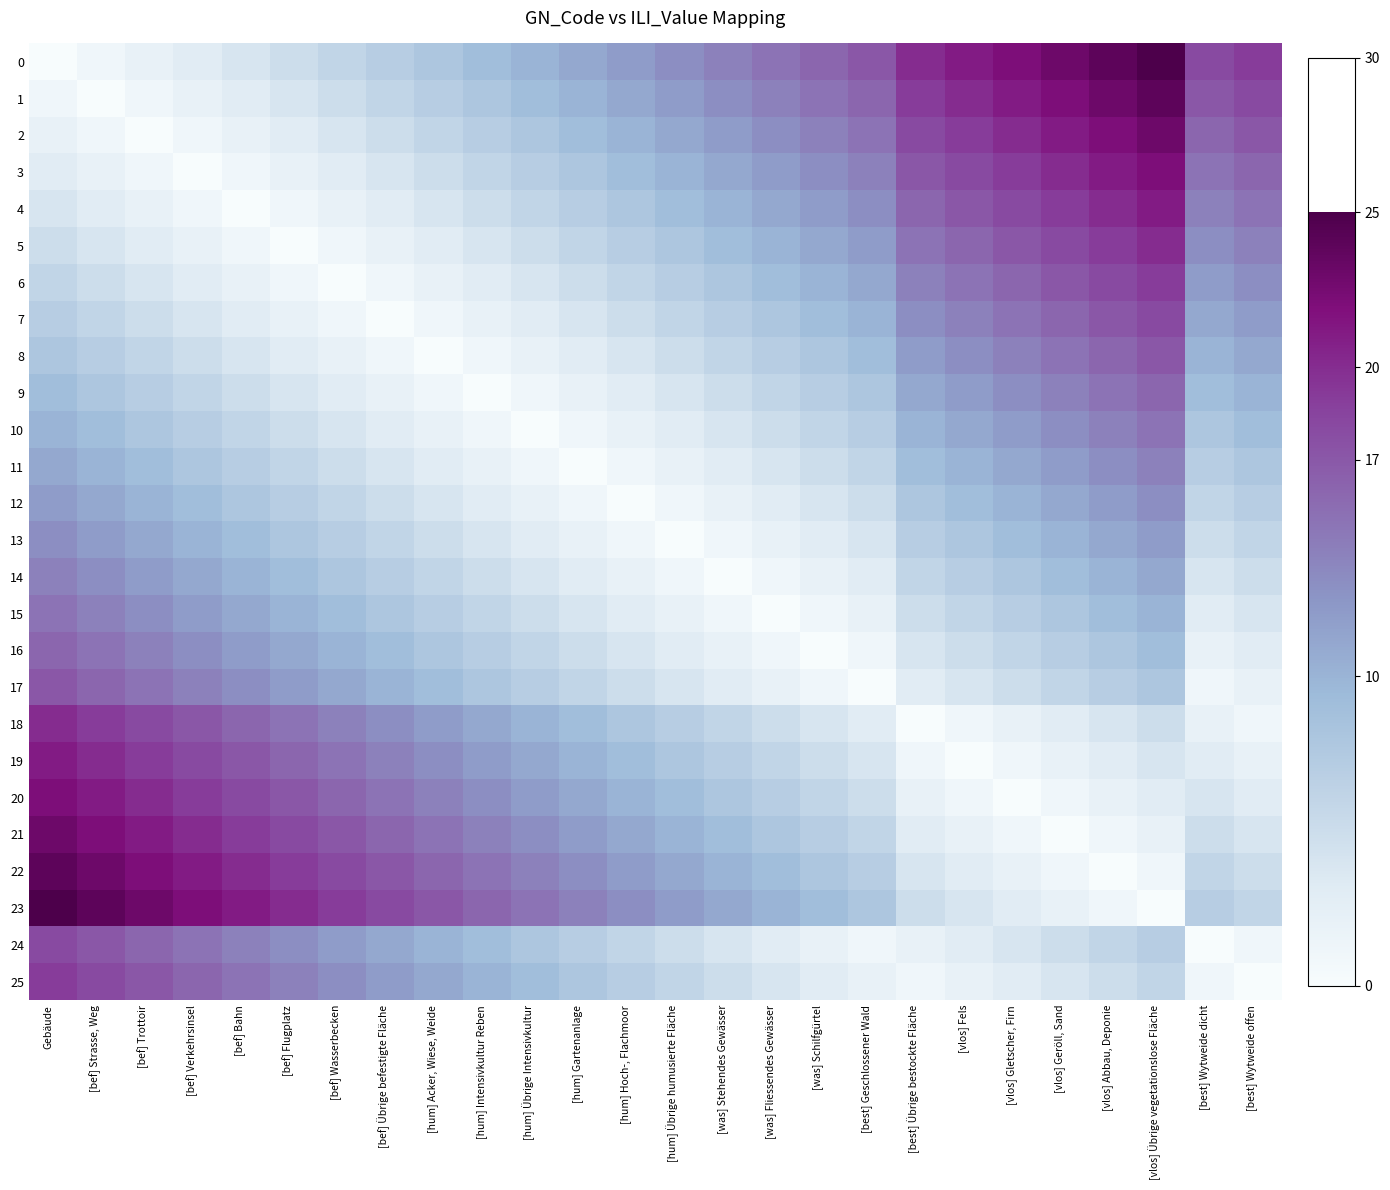

Reading left to right, extract all data points from this chart.

0: Gebäude=0	[bef] Strasse, Weg=1	[bef] Trottoir=2	[bef] Verkehrsinsel=3	[bef] Bahn=4	[bef] Flugplatz=5	[bef] Wasserbecken=6	[bef] Übrige befestigte Fläche=7	[hum] Acker, Wiese, Weide=8	[hum] Intensivkultur Reben=9	[hum] Übrige Intensivkultur=10	[hum] Gartenanlage=11	[hum] Hoch-, Flachmoor=12	[hum] Übrige humusierte Fläche=13	[was] Stehendes Gewässer=14	[was] Fliessendes Gewässer=15	[was] Schilfgürtel=16	[best] Geschlossener Wald=17	[best] Übrige bestockte Fläche=20	[vlos] Fels=21	[vlos] Gletscher, Firn=22	[vlos] Geröll, Sand=23	[vlos] Abbau, Deponie=24	[vlos] Übrige vegetationslose Fläche=25	[best] Wytweide dicht=18	[best] Wytweide offen=19
1: Gebäude=1	[bef] Strasse, Weg=0	[bef] Trottoir=1	[bef] Verkehrsinsel=2	[bef] Bahn=3	[bef] Flugplatz=4	[bef] Wasserbecken=5	[bef] Übrige befestigte Fläche=6	[hum] Acker, Wiese, Weide=7	[hum] Intensivkultur Reben=8	[hum] Übrige Intensivkultur=9	[hum] Gartenanlage=10	[hum] Hoch-, Flachmoor=11	[hum] Übrige humusierte Fläche=12	[was] Stehendes Gewässer=13	[was] Fliessendes Gewässer=14	[was] Schilfgürtel=15	[best] Geschlossener Wald=16	[best] Übrige bestockte Fläche=19	[vlos] Fels=20	[vlos] Gletscher, Firn=21	[vlos] Geröll, Sand=22	[vlos] Abbau, Deponie=23	[vlos] Übrige vegetationslose Fläche=24	[best] Wytweide dicht=17	[best] Wytweide offen=18
2: Gebäude=2	[bef] Strasse, Weg=1	[bef] Trottoir=0	[bef] Verkehrsinsel=1	[bef] Bahn=2	[bef] Flugplatz=3	[bef] Wasserbecken=4	[bef] Übrige befestigte Fläche=5	[hum] Acker, Wiese, Weide=6	[hum] Intensivkultur Reben=7	[hum] Übrige Intensivkultur=8	[hum] Gartenanlage=9	[hum] Hoch-, Flachmoor=10	[hum] Übrige humusierte Fläche=11	[was] Stehendes Gewässer=12	[was] Fliessendes Gewässer=13	[was] Schilfgürtel=14	[best] Geschlossener Wald=15	[best] Übrige bestockte Fläche=18	[vlos] Fels=19	[vlos] Gletscher, Firn=20	[vlos] Geröll, Sand=21	[vlos] Abbau, Deponie=22	[vlos] Übrige vegetationslose Fläche=23	[best] Wytweide dicht=16	[best] Wytweide offen=17
3: Gebäude=3	[bef] Strasse, Weg=2	[bef] Trottoir=1	[bef] Verkehrsinsel=0	[bef] Bahn=1	[bef] Flugplatz=2	[bef] Wasserbecken=3	[bef] Übrige befestigte Fläche=4	[hum] Acker, Wiese, Weide=5	[hum] Intensivkultur Reben=6	[hum] Übrige Intensivkultur=7	[hum] Gartenanlage=8	[hum] Hoch-, Flachmoor=9	[hum] Übrige humusierte Fläche=10	[was] Stehendes Gewässer=11	[was] Fliessendes Gewässer=12	[was] Schilfgürtel=13	[best] Geschlossener Wald=14	[best] Übrige bestockte Fläche=17	[vlos] Fels=18	[vlos] Gletscher, Firn=19	[vlos] Geröll, Sand=20	[vlos] Abbau, Deponie=21	[vlos] Übrige vegetationslose Fläche=22	[best] Wytweide dicht=15	[best] Wytweide offen=16
4: Gebäude=4	[bef] Strasse, Weg=3	[bef] Trottoir=2	[bef] Verkehrsinsel=1	[bef] Bahn=0	[bef] Flugplatz=1	[bef] Wasserbecken=2	[bef] Übrige befestigte Fläche=3	[hum] Acker, Wiese, Weide=4	[hum] Intensivkultur Reben=5	[hum] Übrige Intensivkultur=6	[hum] Gartenanlage=7	[hum] Hoch-, Flachmoor=8	[hum] Übrige humusierte Fläche=9	[was] Stehendes Gewässer=10	[was] Fliessendes Gewässer=11	[was] Schilfgürtel=12	[best] Geschlossener Wald=13	[best] Übrige bestockte Fläche=16	[vlos] Fels=17	[vlos] Gletscher, Firn=18	[vlos] Geröll, Sand=19	[vlos] Abbau, Deponie=20	[vlos] Übrige vegetationslose Fläche=21	[best] Wytweide dicht=14	[best] Wytweide offen=15
5: Gebäude=5	[bef] Strasse, Weg=4	[bef] Trottoir=3	[bef] Verkehrsinsel=2	[bef] Bahn=1	[bef] Flugplatz=0	[bef] Wasserbecken=1	[bef] Übrige befestigte Fläche=2	[hum] Acker, Wiese, Weide=3	[hum] Intensivkultur Reben=4	[hum] Übrige Intensivkultur=5	[hum] Gartenanlage=6	[hum] Hoch-, Flachmoor=7	[hum] Übrige humusierte Fläche=8	[was] Stehendes Gewässer=9	[was] Fliessendes Gewässer=10	[was] Schilfgürtel=11	[best] Geschlossener Wald=12	[best] Übrige bestockte Fläche=15	[vlos] Fels=16	[vlos] Gletscher, Firn=17	[vlos] Geröll, Sand=18	[vlos] Abbau, Deponie=19	[vlos] Übrige vegetationslose Fläche=20	[best] Wytweide dicht=13	[best] Wytweide offen=14
6: Gebäude=6	[bef] Strasse, Weg=5	[bef] Trottoir=4	[bef] Verkehrsinsel=3	[bef] Bahn=2	[bef] Flugplatz=1	[bef] Wasserbecken=0	[bef] Übrige befestigte Fläche=1	[hum] Acker, Wiese, Weide=2	[hum] Intensivkultur Reben=3	[hum] Übrige Intensivkultur=4	[hum] Gartenanlage=5	[hum] Hoch-, Flachmoor=6	[hum] Übrige humusierte Fläche=7	[was] Stehendes Gewässer=8	[was] Fliessendes Gewässer=9	[was] Schilfgürtel=10	[best] Geschlossener Wald=11	[best] Übrige bestockte Fläche=14	[vlos] Fels=15	[vlos] Gletscher, Firn=16	[vlos] Geröll, Sand=17	[vlos] Abbau, Deponie=18	[vlos] Übrige vegetationslose Fläche=19	[best] Wytweide dicht=12	[best] Wytweide offen=13
7: Gebäude=7	[bef] Strasse, Weg=6	[bef] Trottoir=5	[bef] Verkehrsinsel=4	[bef] Bahn=3	[bef] Flugplatz=2	[bef] Wasserbecken=1	[bef] Übrige befestigte Fläche=0	[hum] Acker, Wiese, Weide=1	[hum] Intensivkultur Reben=2	[hum] Übrige Intensivkultur=3	[hum] Gartenanlage=4	[hum] Hoch-, Flachmoor=5	[hum] Übrige humusierte Fläche=6	[was] Stehendes Gewässer=7	[was] Fliessendes Gewässer=8	[was] Schilfgürtel=9	[best] Geschlossener Wald=10	[best] Übrige bestockte Fläche=13	[vlos] Fels=14	[vlos] Gletscher, Firn=15	[vlos] Geröll, Sand=16	[vlos] Abbau, Deponie=17	[vlos] Übrige vegetationslose Fläche=18	[best] Wytweide dicht=11	[best] Wytweide offen=12
8: Gebäude=8	[bef] Strasse, Weg=7	[bef] Trottoir=6	[bef] Verkehrsinsel=5	[bef] Bahn=4	[bef] Flugplatz=3	[bef] Wasserbecken=2	[bef] Übrige befestigte Fläche=1	[hum] Acker, Wiese, Weide=0	[hum] Intensivkultur Reben=1	[hum] Übrige Intensivkultur=2	[hum] Gartenanlage=3	[hum] Hoch-, Flachmoor=4	[hum] Übrige humusierte Fläche=5	[was] Stehendes Gewässer=6	[was] Fliessendes Gewässer=7	[was] Schilfgürtel=8	[best] Geschlossener Wald=9	[best] Übrige bestockte Fläche=12	[vlos] Fels=13	[vlos] Gletscher, Firn=14	[vlos] Geröll, Sand=15	[vlos] Abbau, Deponie=16	[vlos] Übrige vegetationslose Fläche=17	[best] Wytweide dicht=10	[best] Wytweide offen=11
9: Gebäude=9	[bef] Strasse, Weg=8	[bef] Trottoir=7	[bef] Verkehrsinsel=6	[bef] Bahn=5	[bef] Flugplatz=4	[bef] Wasserbecken=3	[bef] Übrige befestigte Fläche=2	[hum] Acker, Wiese, Weide=1	[hum] Intensivkultur Reben=0	[hum] Übrige Intensivkultur=1	[hum] Gartenanlage=2	[hum] Hoch-, Flachmoor=3	[hum] Übrige humusierte Fläche=4	[was] Stehendes Gewässer=5	[was] Fliessendes Gewässer=6	[was] Schilfgürtel=7	[best] Geschlossener Wald=8	[best] Übrige bestockte Fläche=11	[vlos] Fels=12	[vlos] Gletscher, Firn=13	[vlos] Geröll, Sand=14	[vlos] Abbau, Deponie=15	[vlos] Übrige vegetationslose Fläche=16	[best] Wytweide dicht=9	[best] Wytweide offen=10
10: Gebäude=10	[bef] Strasse, Weg=9	[bef] Trottoir=8	[bef] Verkehrsinsel=7	[bef] Bahn=6	[bef] Flugplatz=5	[bef] Wasserbecken=4	[bef] Übrige befestigte Fläche=3	[hum] Acker, Wiese, Weide=2	[hum] Intensivkultur Reben=1	[hum] Übrige Intensivkultur=0	[hum] Gartenanlage=1	[hum] Hoch-, Flachmoor=2	[hum] Übrige humusierte Fläche=3	[was] Stehendes Gewässer=4	[was] Fliessendes Gewässer=5	[was] Schilfgürtel=6	[best] Geschlossener Wald=7	[best] Übrige bestockte Fläche=10	[vlos] Fels=11	[vlos] Gletscher, Firn=12	[vlos] Geröll, Sand=13	[vlos] Abbau, Deponie=14	[vlos] Übrige vegetationslose Fläche=15	[best] Wytweide dicht=8	[best] Wytweide offen=9
11: Gebäude=11	[bef] Strasse, Weg=10	[bef] Trottoir=9	[bef] Verkehrsinsel=8	[bef] Bahn=7	[bef] Flugplatz=6	[bef] Wasserbecken=5	[bef] Übrige befestigte Fläche=4	[hum] Acker, Wiese, Weide=3	[hum] Intensivkultur Reben=2	[hum] Übrige Intensivkultur=1	[hum] Gartenanlage=0	[hum] Hoch-, Flachmoor=1	[hum] Übrige humusierte Fläche=2	[was] Stehendes Gewässer=3	[was] Fliessendes Gewässer=4	[was] Schilfgürtel=5	[best] Geschlossener Wald=6	[best] Übrige bestockte Fläche=9	[vlos] Fels=10	[vlos] Gletscher, Firn=11	[vlos] Geröll, Sand=12	[vlos] Abbau, Deponie=13	[vlos] Übrige vegetationslose Fläche=14	[best] Wytweide dicht=7	[best] Wytweide offen=8
12: Gebäude=12	[bef] Strasse, Weg=11	[bef] Trottoir=10	[bef] Verkehrsinsel=9	[bef] Bahn=8	[bef] Flugplatz=7	[bef] Wasserbecken=6	[bef] Übrige befestigte Fläche=5	[hum] Acker, Wiese, Weide=4	[hum] Intensivkultur Reben=3	[hum] Übrige Intensivkultur=2	[hum] Gartenanlage=1	[hum] Hoch-, Flachmoor=0	[hum] Übrige humusierte Fläche=1	[was] Stehendes Gewässer=2	[was] Fliessendes Gewässer=3	[was] Schilfgürtel=4	[best] Geschlossener Wald=5	[best] Übrige bestockte Fläche=8	[vlos] Fels=9	[vlos] Gletscher, Firn=10	[vlos] Geröll, Sand=11	[vlos] Abbau, Deponie=12	[vlos] Übrige vegetationslose Fläche=13	[best] Wytweide dicht=6	[best] Wytweide offen=7
13: Gebäude=13	[bef] Strasse, Weg=12	[bef] Trottoir=11	[bef] Verkehrsinsel=10	[bef] Bahn=9	[bef] Flugplatz=8	[bef] Wasserbecken=7	[bef] Übrige befestigte Fläche=6	[hum] Acker, Wiese, Weide=5	[hum] Intensivkultur Reben=4	[hum] Übrige Intensivkultur=3	[hum] Gartenanlage=2	[hum] Hoch-, Flachmoor=1	[hum] Übrige humusierte Fläche=0	[was] Stehendes Gewässer=1	[was] Fliessendes Gewässer=2	[was] Schilfgürtel=3	[best] Geschlossener Wald=4	[best] Übrige bestockte Fläche=7	[vlos] Fels=8	[vlos] Gletscher, Firn=9	[vlos] Geröll, Sand=10	[vlos] Abbau, Deponie=11	[vlos] Übrige vegetationslose Fläche=12	[best] Wytweide dicht=5	[best] Wytweide offen=6
14: Gebäude=14	[bef] Strasse, Weg=13	[bef] Trottoir=12	[bef] Verkehrsinsel=11	[bef] Bahn=10	[bef] Flugplatz=9	[bef] Wasserbecken=8	[bef] Übrige befestigte Fläche=7	[hum] Acker, Wiese, Weide=6	[hum] Intensivkultur Reben=5	[hum] Übrige Intensivkultur=4	[hum] Gartenanlage=3	[hum] Hoch-, Flachmoor=2	[hum] Übrige humusierte Fläche=1	[was] Stehendes Gewässer=0	[was] Fliessendes Gewässer=1	[was] Schilfgürtel=2	[best] Geschlossener Wald=3	[best] Übrige bestockte Fläche=6	[vlos] Fels=7	[vlos] Gletscher, Firn=8	[vlos] Geröll, Sand=9	[vlos] Abbau, Deponie=10	[vlos] Übrige vegetationslose Fläche=11	[best] Wytweide dicht=4	[best] Wytweide offen=5
15: Gebäude=15	[bef] Strasse, Weg=14	[bef] Trottoir=13	[bef] Verkehrsinsel=12	[bef] Bahn=11	[bef] Flugplatz=10	[bef] Wasserbecken=9	[bef] Übrige befestigte Fläche=8	[hum] Acker, Wiese, Weide=7	[hum] Intensivkultur Reben=6	[hum] Übrige Intensivkultur=5	[hum] Gartenanlage=4	[hum] Hoch-, Flachmoor=3	[hum] Übrige humusierte Fläche=2	[was] Stehendes Gewässer=1	[was] Fliessendes Gewässer=0	[was] Schilfgürtel=1	[best] Geschlossener Wald=2	[best] Übrige bestockte Fläche=5	[vlos] Fels=6	[vlos] Gletscher, Firn=7	[vlos] Geröll, Sand=8	[vlos] Abbau, Deponie=9	[vlos] Übrige vegetationslose Fläche=10	[best] Wytweide dicht=3	[best] Wytweide offen=4
16: Gebäude=16	[bef] Strasse, Weg=15	[bef] Trottoir=14	[bef] Verkehrsinsel=13	[bef] Bahn=12	[bef] Flugplatz=11	[bef] Wasserbecken=10	[bef] Übrige befestigte Fläche=9	[hum] Acker, Wiese, Weide=8	[hum] Intensivkultur Reben=7	[hum] Übrige Intensivkultur=6	[hum] Gartenanlage=5	[hum] Hoch-, Flachmoor=4	[hum] Übrige humusierte Fläche=3	[was] Stehendes Gewässer=2	[was] Fliessendes Gewässer=1	[was] Schilfgürtel=0	[best] Geschlossener Wald=1	[best] Übrige bestockte Fläche=4	[vlos] Fels=5	[vlos] Gletscher, Firn=6	[vlos] Geröll, Sand=7	[vlos] Abbau, Deponie=8	[vlos] Übrige vegetationslose Fläche=9	[best] Wytweide dicht=2	[best] Wytweide offen=3
17: Gebäude=17	[bef] Strasse, Weg=16	[bef] Trottoir=15	[bef] Verkehrsinsel=14	[bef] Bahn=13	[bef] Flugplatz=12	[bef] Wasserbecken=11	[bef] Übrige befestigte Fläche=10	[hum] Acker, Wiese, Weide=9	[hum] Intensivkultur Reben=8	[hum] Übrige Intensivkultur=7	[hum] Gartenanlage=6	[hum] Hoch-, Flachmoor=5	[hum] Übrige humusierte Fläche=4	[was] Stehendes Gewässer=3	[was] Fliessendes Gewässer=2	[was] Schilfgürtel=1	[best] Geschlossener Wald=0	[best] Übrige bestockte Fläche=3	[vlos] Fels=4	[vlos] Gletscher, Firn=5	[vlos] Geröll, Sand=6	[vlos] Abbau, Deponie=7	[vlos] Übrige vegetationslose Fläche=8	[best] Wytweide dicht=1	[best] Wytweide offen=2
18: Gebäude=20	[bef] Strasse, Weg=19	[bef] Trottoir=18	[bef] Verkehrsinsel=17	[bef] Bahn=16	[bef] Flugplatz=15	[bef] Wasserbecken=14	[bef] Übrige befestigte Fläche=13	[hum] Acker, Wiese, Weide=12	[hum] Intensivkultur Reben=11	[hum] Übrige Intensivkultur=10	[hum] Gartenanlage=9	[hum] Hoch-, Flachmoor=8	[hum] Übrige humusierte Fläche=7	[was] Stehendes Gewässer=6	[was] Fliessendes Gewässer=5	[was] Schilfgürtel=4	[best] Geschlossener Wald=3	[best] Übrige bestockte Fläche=0	[vlos] Fels=1	[vlos] Gletscher, Firn=2	[vlos] Geröll, Sand=3	[vlos] Abbau, Deponie=4	[vlos] Übrige vegetationslose Fläche=5	[best] Wytweide dicht=2	[best] Wytweide offen=1
19: Gebäude=21	[bef] Strasse, Weg=20	[bef] Trottoir=19	[bef] Verkehrsinsel=18	[bef] Bahn=17	[bef] Flugplatz=16	[bef] Wasserbecken=15	[bef] Übrige befestigte Fläche=14	[hum] Acker, Wiese, Weide=13	[hum] Intensivkultur Reben=12	[hum] Übrige Intensivkultur=11	[hum] Gartenanlage=10	[hum] Hoch-, Flachmoor=9	[hum] Übrige humusierte Fläche=8	[was] Stehendes Gewässer=7	[was] Fliessendes Gewässer=6	[was] Schilfgürtel=5	[best] Geschlossener Wald=4	[best] Übrige bestockte Fläche=1	[vlos] Fels=0	[vlos] Gletscher, Firn=1	[vlos] Geröll, Sand=2	[vlos] Abbau, Deponie=3	[vlos] Übrige vegetationslose Fläche=4	[best] Wytweide dicht=3	[best] Wytweide offen=2
20: Gebäude=22	[bef] Strasse, Weg=21	[bef] Trottoir=20	[bef] Verkehrsinsel=19	[bef] Bahn=18	[bef] Flugplatz=17	[bef] Wasserbecken=16	[bef] Übrige befestigte Fläche=15	[hum] Acker, Wiese, Weide=14	[hum] Intensivkultur Reben=13	[hum] Übrige Intensivkultur=12	[hum] Gartenanlage=11	[hum] Hoch-, Flachmoor=10	[hum] Übrige humusierte Fläche=9	[was] Stehendes Gewässer=8	[was] Fliessendes Gewässer=7	[was] Schilfgürtel=6	[best] Geschlossener Wald=5	[best] Übrige bestockte Fläche=2	[vlos] Fels=1	[vlos] Gletscher, Firn=0	[vlos] Geröll, Sand=1	[vlos] Abbau, Deponie=2	[vlos] Übrige vegetationslose Fläche=3	[best] Wytweide dicht=4	[best] Wytweide offen=3
21: Gebäude=23	[bef] Strasse, Weg=22	[bef] Trottoir=21	[bef] Verkehrsinsel=20	[bef] Bahn=19	[bef] Flugplatz=18	[bef] Wasserbecken=17	[bef] Übrige befestigte Fläche=16	[hum] Acker, Wiese, Weide=15	[hum] Intensivkultur Reben=14	[hum] Übrige Intensivkultur=13	[hum] Gartenanlage=12	[hum] Hoch-, Flachmoor=11	[hum] Übrige humusierte Fläche=10	[was] Stehendes Gewässer=9	[was] Fliessendes Gewässer=8	[was] Schilfgürtel=7	[best] Geschlossener Wald=6	[best] Übrige bestockte Fläche=3	[vlos] Fels=2	[vlos] Gletscher, Firn=1	[vlos] Geröll, Sand=0	[vlos] Abbau, Deponie=1	[vlos] Übrige vegetationslose Fläche=2	[best] Wytweide dicht=5	[best] Wytweide offen=4
22: Gebäude=24	[bef] Strasse, Weg=23	[bef] Trottoir=22	[bef] Verkehrsinsel=21	[bef] Bahn=20	[bef] Flugplatz=19	[bef] Wasserbecken=18	[bef] Übrige befestigte Fläche=17	[hum] Acker, Wiese, Weide=16	[hum] Intensivkultur Reben=15	[hum] Übrige Intensivkultur=14	[hum] Gartenanlage=13	[hum] Hoch-, Flachmoor=12	[hum] Übrige humusierte Fläche=11	[was] Stehendes Gewässer=10	[was] Fliessendes Gewässer=9	[was] Schilfgürtel=8	[best] Geschlossener Wald=7	[best] Übrige bestockte Fläche=4	[vlos] Fels=3	[vlos] Gletscher, Firn=2	[vlos] Geröll, Sand=1	[vlos] Abbau, Deponie=0	[vlos] Übrige vegetationslose Fläche=1	[best] Wytweide dicht=6	[best] Wytweide offen=5
23: Gebäude=25	[bef] Strasse, Weg=24	[bef] Trottoir=23	[bef] Verkehrsinsel=22	[bef] Bahn=21	[bef] Flugplatz=20	[bef] Wasserbecken=19	[bef] Übrige befestigte Fläche=18	[hum] Acker, Wiese, Weide=17	[hum] Intensivkultur Reben=16	[hum] Übrige Intensivkultur=15	[hum] Gartenanlage=14	[hum] Hoch-, Flachmoor=13	[hum] Übrige humusierte Fläche=12	[was] Stehendes Gewässer=11	[was] Fliessendes Gewässer=10	[was] Schilfgürtel=9	[best] Geschlossener Wald=8	[best] Übrige bestockte Fläche=5	[vlos] Fels=4	[vlos] Gletscher, Firn=3	[vlos] Geröll, Sand=2	[vlos] Abbau, Deponie=1	[vlos] Übrige vegetationslose Fläche=0	[best] Wytweide dicht=7	[best] Wytweide offen=6
24: Gebäude=18	[bef] Strasse, Weg=17	[bef] Trottoir=16	[bef] Verkehrsinsel=15	[bef] Bahn=14	[bef] Flugplatz=13	[bef] Wasserbecken=12	[bef] Übrige befestigte Fläche=11	[hum] Acker, Wiese, Weide=10	[hum] Intensivkultur Reben=9	[hum] Übrige Intensivkultur=8	[hum] Gartenanlage=7	[hum] Hoch-, Flachmoor=6	[hum] Übrige humusierte Fläche=5	[was] Stehendes Gewässer=4	[was] Fliessendes Gewässer=3	[was] Schilfgürtel=2	[best] Geschlossener Wald=1	[best] Übrige bestockte Fläche=2	[vlos] Fels=3	[vlos] Gletscher, Firn=4	[vlos] Geröll, Sand=5	[vlos] Abbau, Deponie=6	[vlos] Übrige vegetationslose Fläche=7	[best] Wytweide dicht=0	[best] Wytweide offen=1
25: Gebäude=19	[bef] Strasse, Weg=18	[bef] Trottoir=17	[bef] Verkehrsinsel=16	[bef] Bahn=15	[bef] Flugplatz=14	[bef] Wasserbecken=13	[bef] Übrige befestigte Fläche=12	[hum] Acker, Wiese, Weide=11	[hum] Intensivkultur Reben=10	[hum] Übrige Intensivkultur=9	[hum] Gartenanlage=8	[hum] Hoch-, Flachmoor=7	[hum] Übrige humusierte Fläche=6	[was] Stehendes Gewässer=5	[was] Fliessendes Gewässer=4	[was] Schilfgürtel=3	[best] Geschlossener Wald=2	[best] Übrige bestockte Fläche=1	[vlos] Fels=2	[vlos] Gletscher, Firn=3	[vlos] Geröll, Sand=4	[vlos] Abbau, Deponie=5	[vlos] Übrige vegetationslose Fläche=6	[best] Wytweide dicht=1	[best] Wytweide offen=0